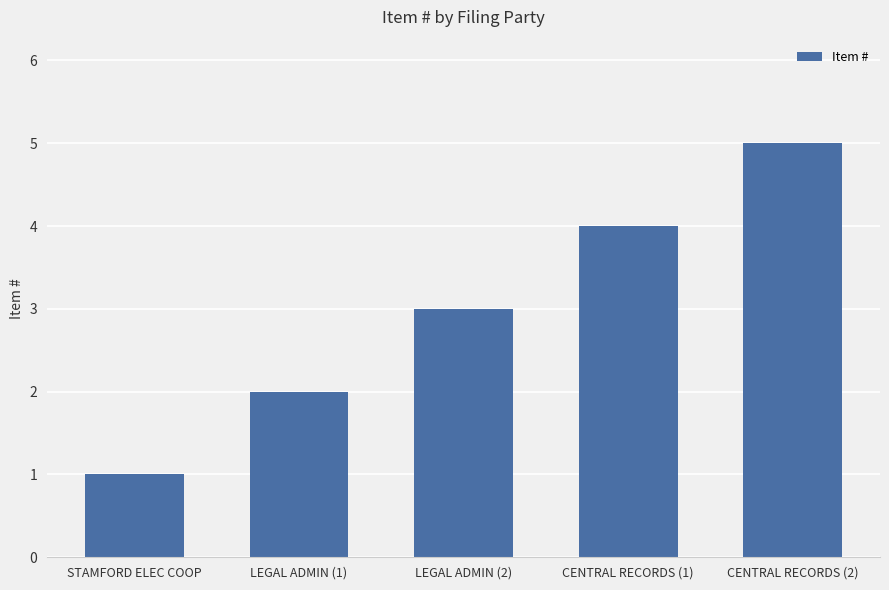

What is the smallest value displayed?

1